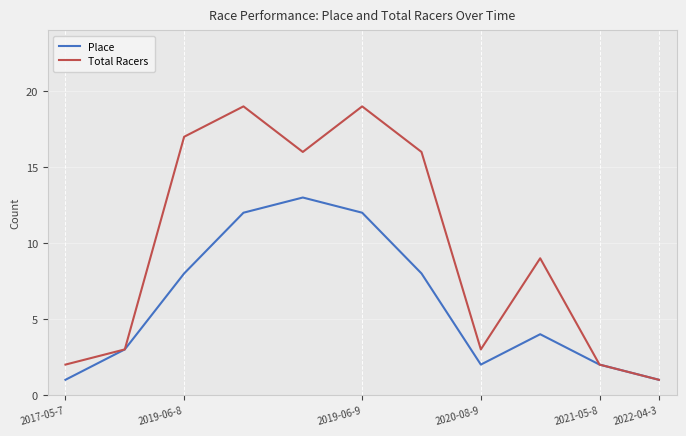

Which series has the largest total across all categories?

Total Racers